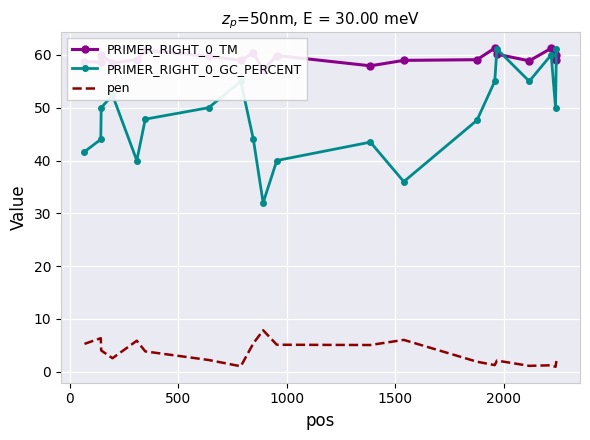

How many interior local valleys does the PRIMER_RIGHT_0_TM series have?

7